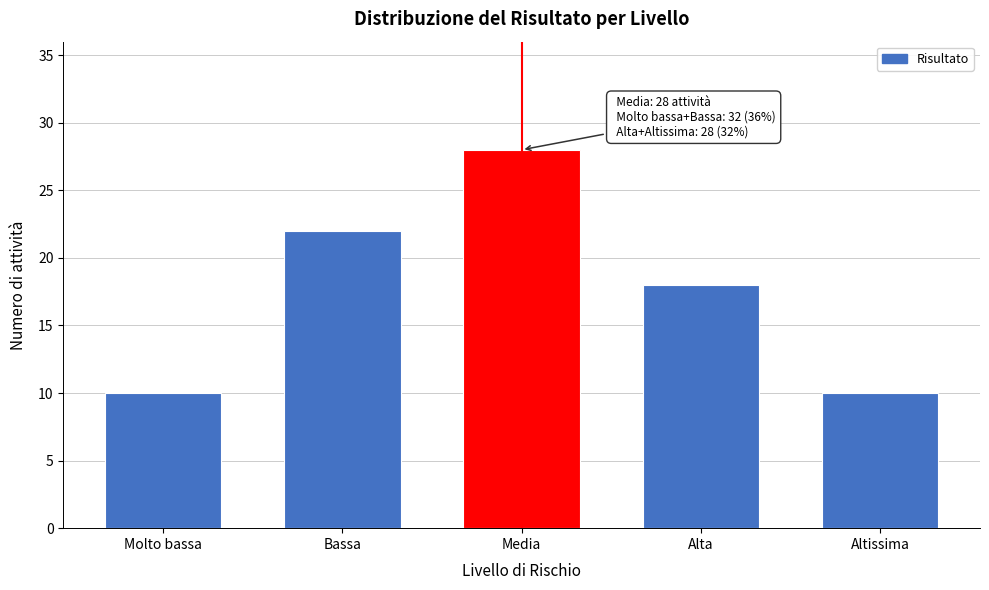

Reading left to right, list all the values displayed in this chart.

10	22	28	18	10